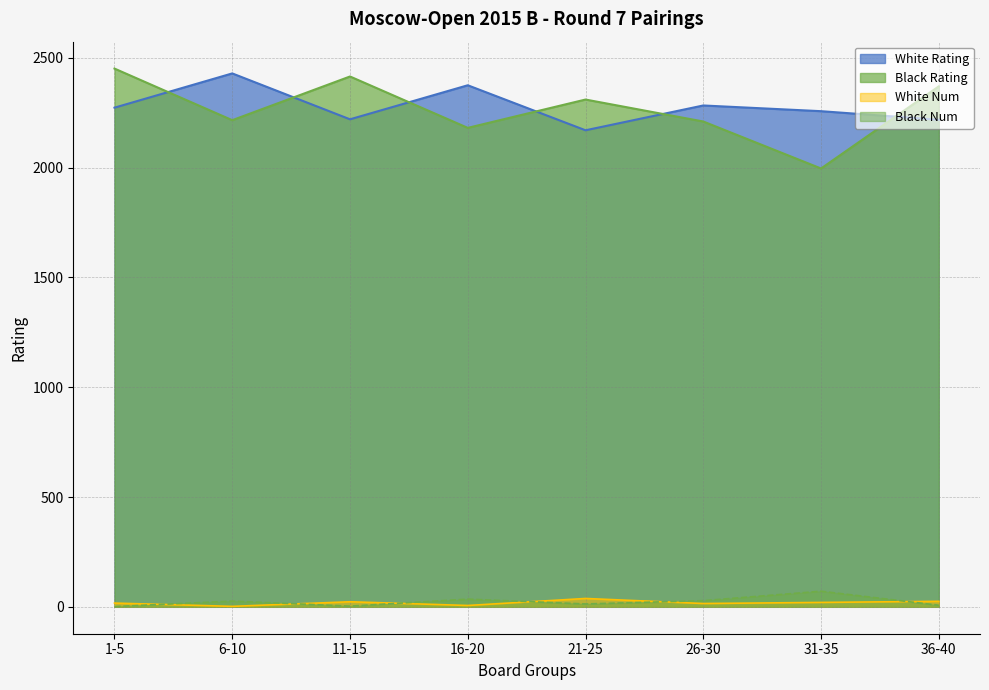

What is the value of the Black Rating point at the 8th from the left?

2370